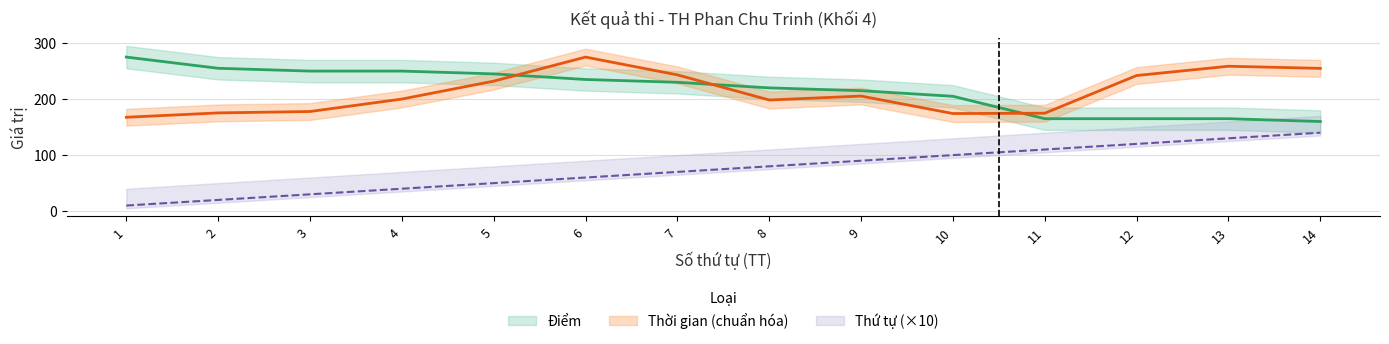

In Thời gian, how many points are lower than both neighbors (excluding endpoints)?

2